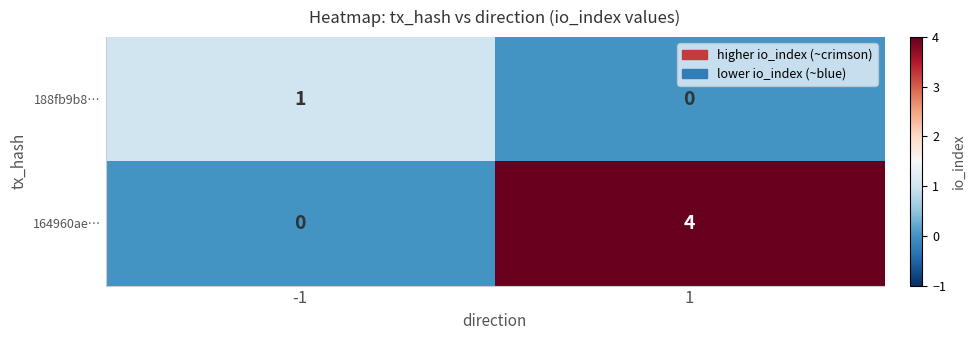

True or false: 164960ae… has a value of 2 at 1.

False